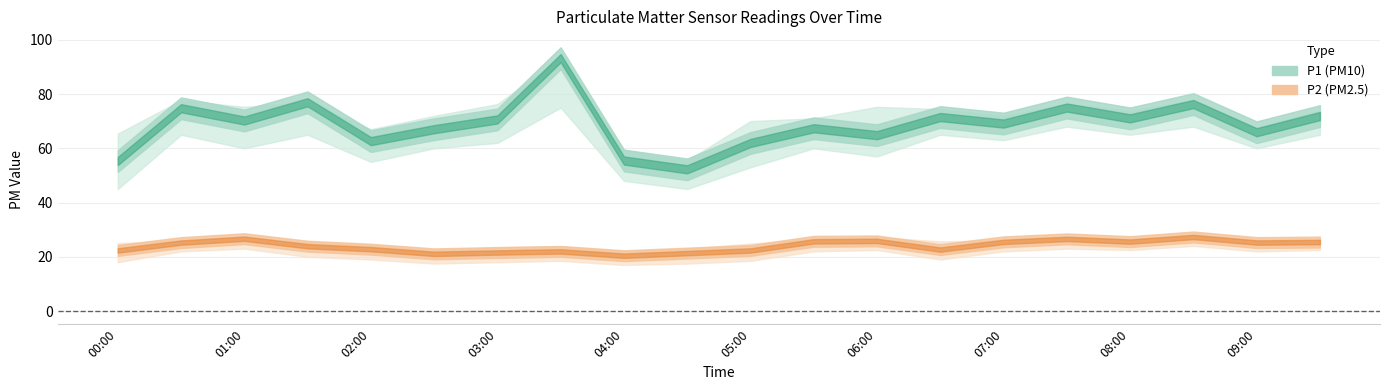

What is the value of the P2 point at the 20th from the left?

25.4